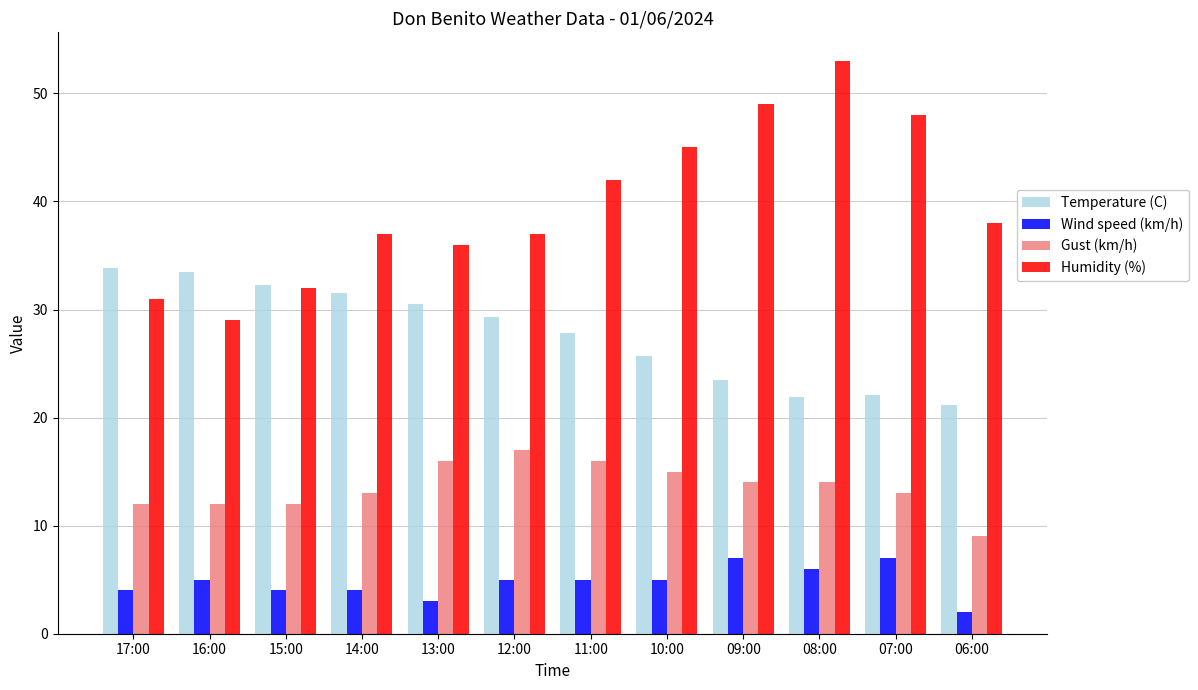

At how many categories does at least one series exceed 12?

12